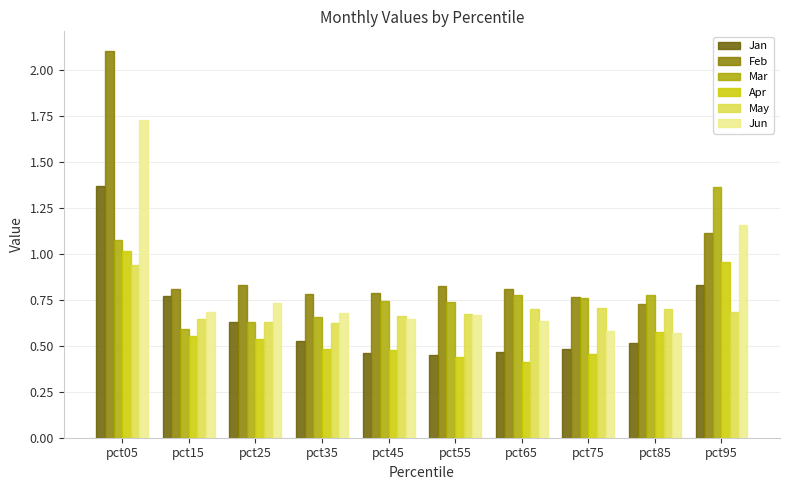

What is the sum of all Feb values?

9.5